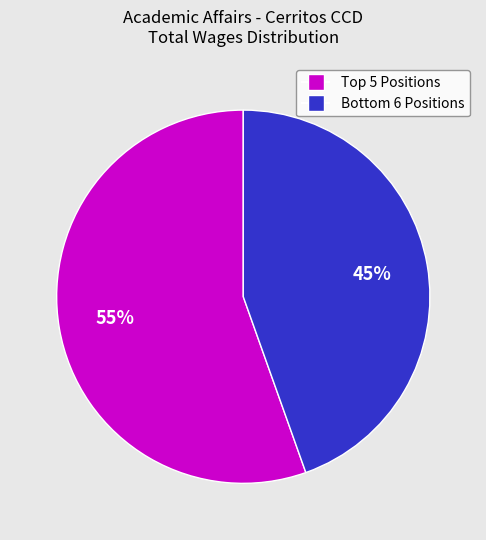

Is there any slice that represents more than half of the pie?

Yes